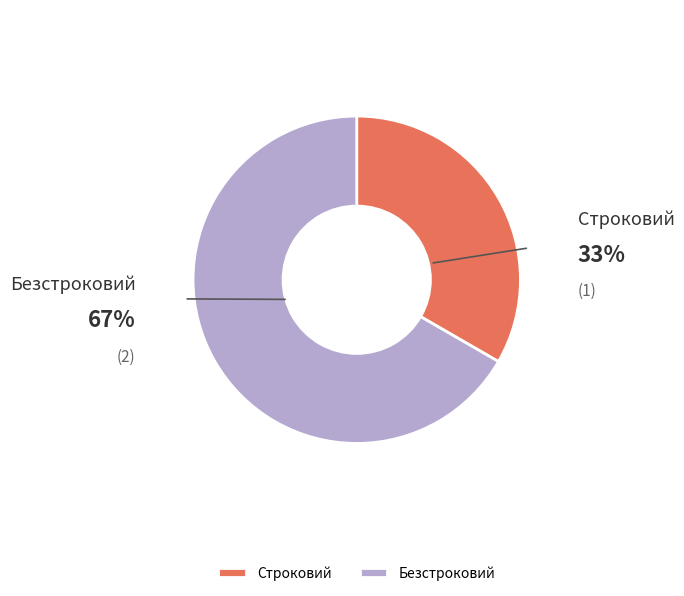

What is the smallest slice in the pie chart?

Строковий